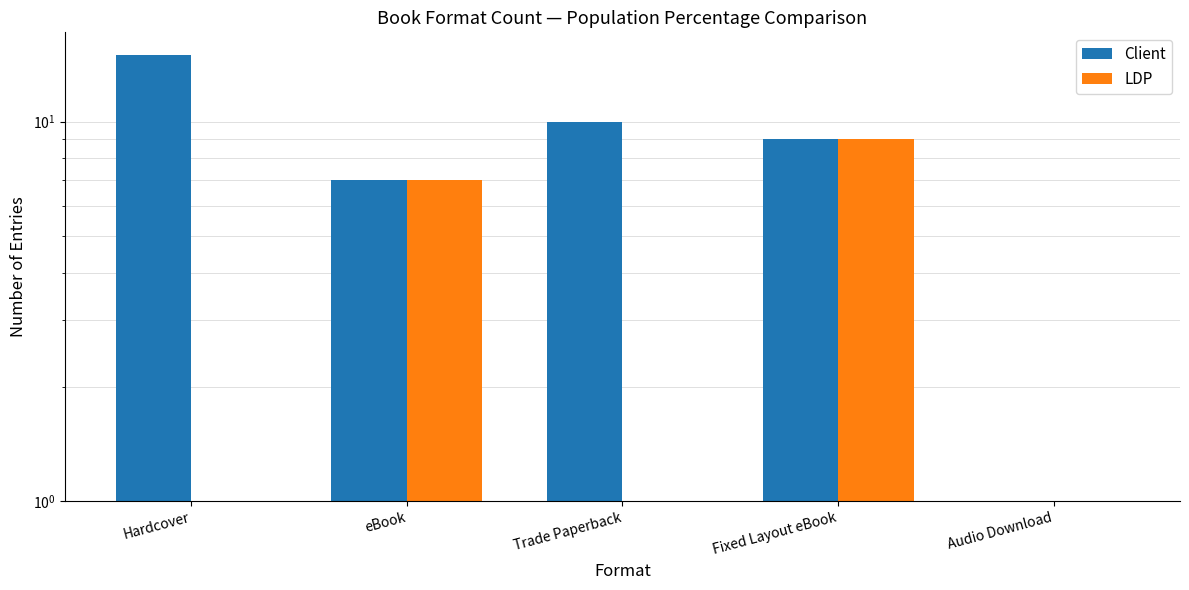

True or false: Client has a value of 7.0 at eBook.

True